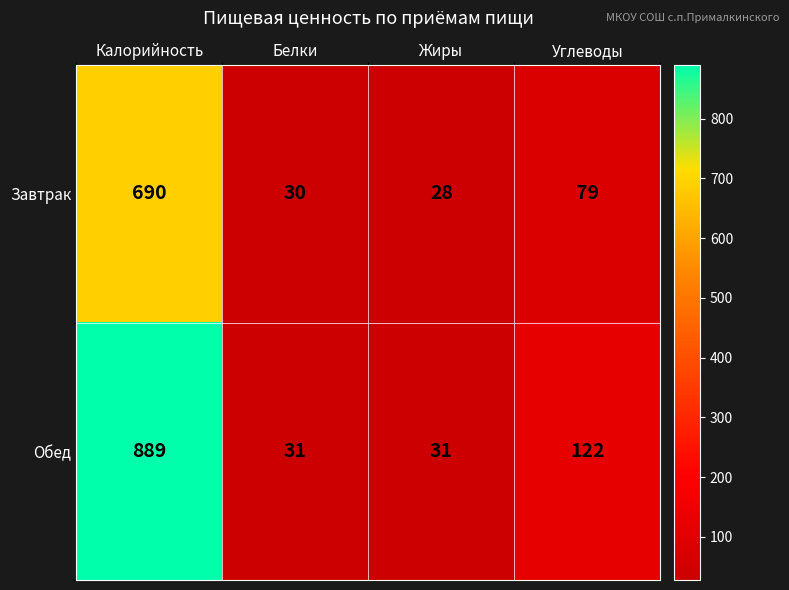

Which series has the largest total across all categories?

Обед